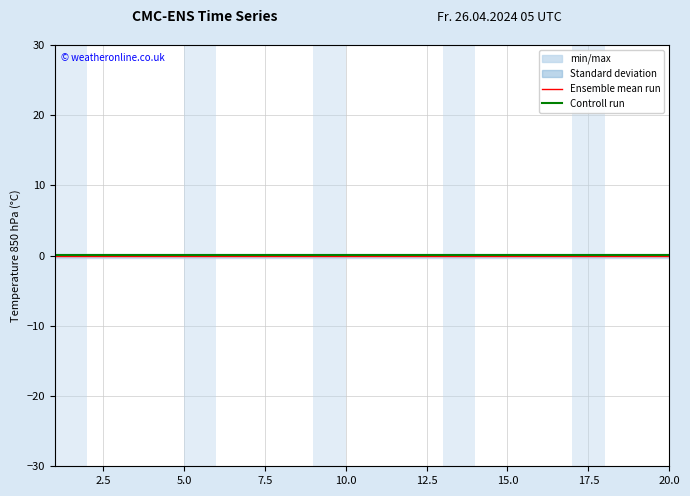

Reading left to right, list all the values displayed in this chart.

Ensemble mean run: -0.0	-0.0	-0.0	-0.0	-0.0	-0.0	-0.0	-0.0	-0.0	-0.0	0.0	0.0	0.0	0.0	0.0	0.0	0.0	0.0	0.0	0.0
Controll run: 0.1	0.1	0.1	0.1	0.1	0.1	0.1	0.1	0.1	0.1	0.1	0.1	0.1	0.1	0.1	0.1	0.1	0.1	0.1	0.1